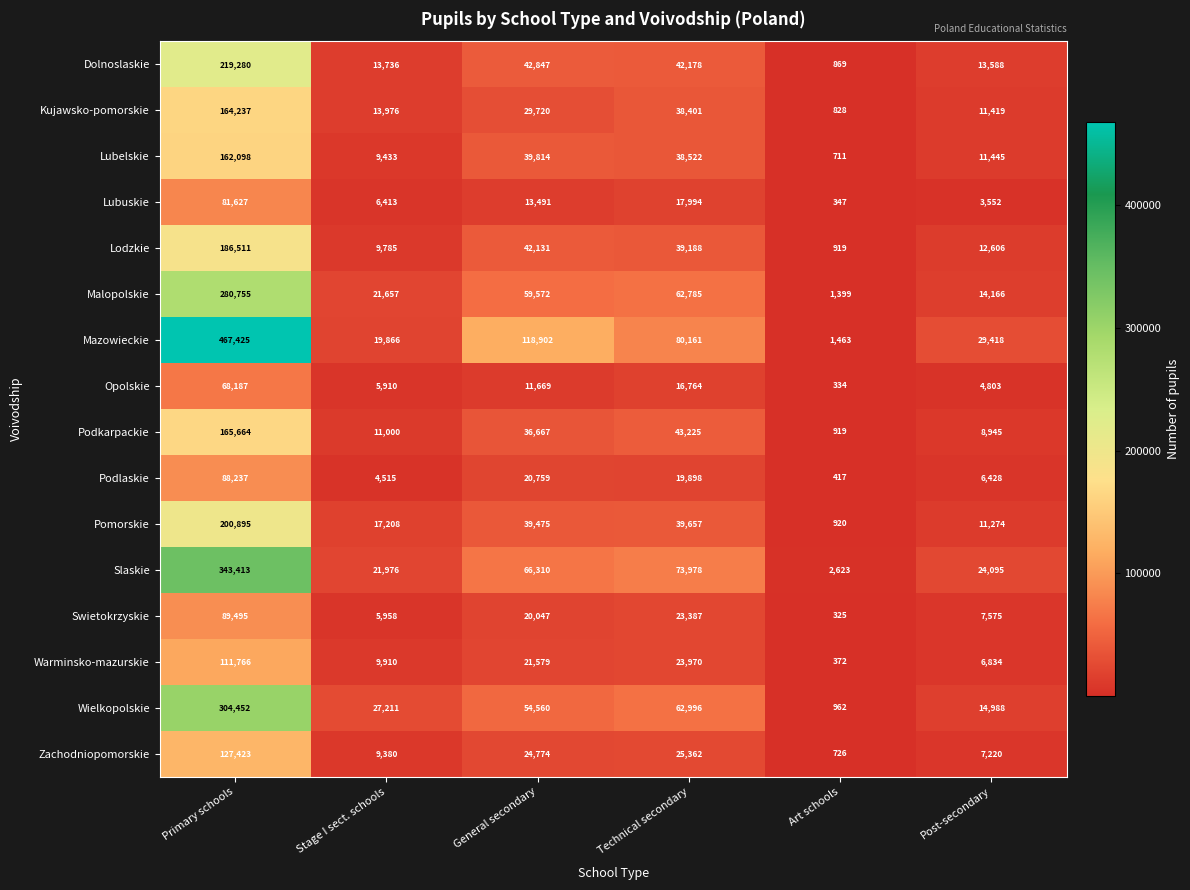

Is the value of Pomorskie at Art schools greater than the value of Lubelskie at Art schools?

Yes